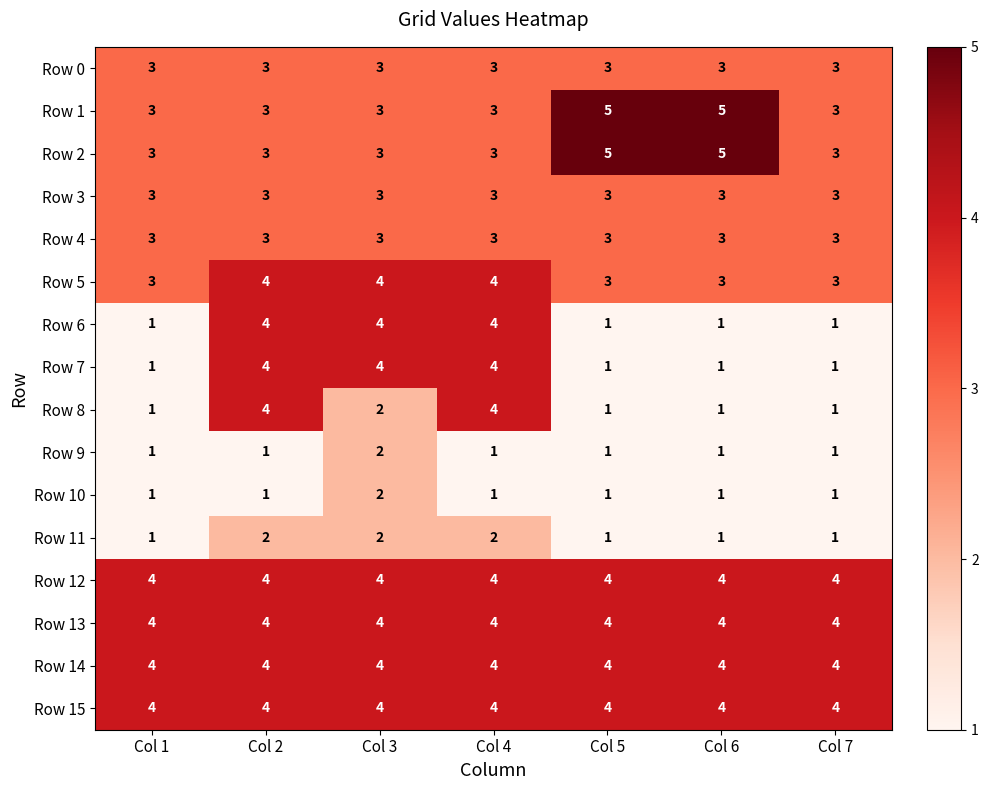

Is it true that Row 14 equals 4 at Col 4?

True